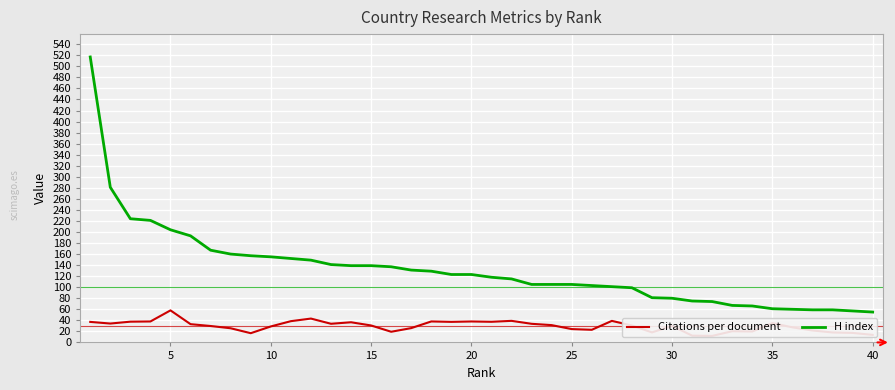

True or false: Citations per document and H index intersect in this chart.

False